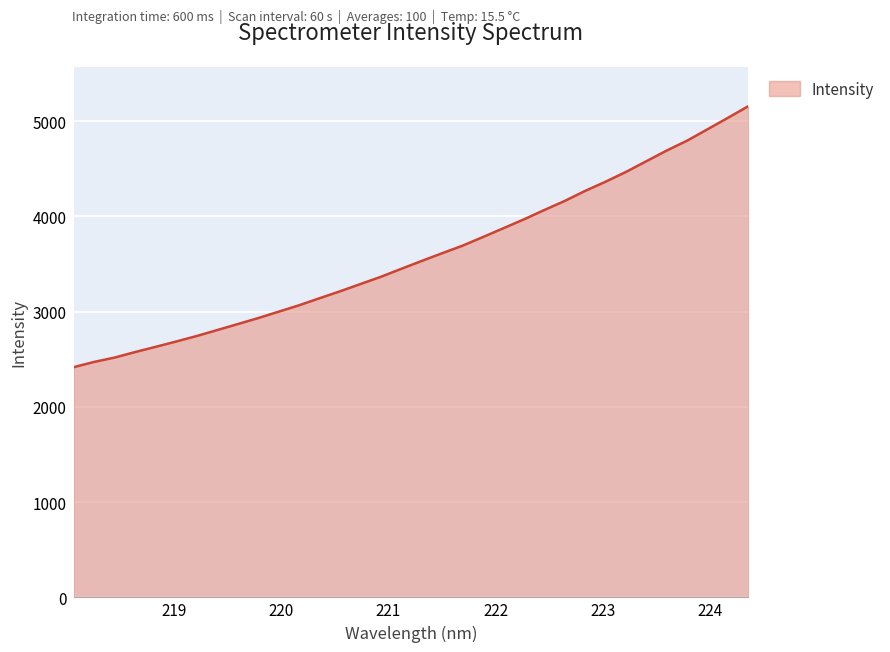

How many categories are shown in the chart?

34